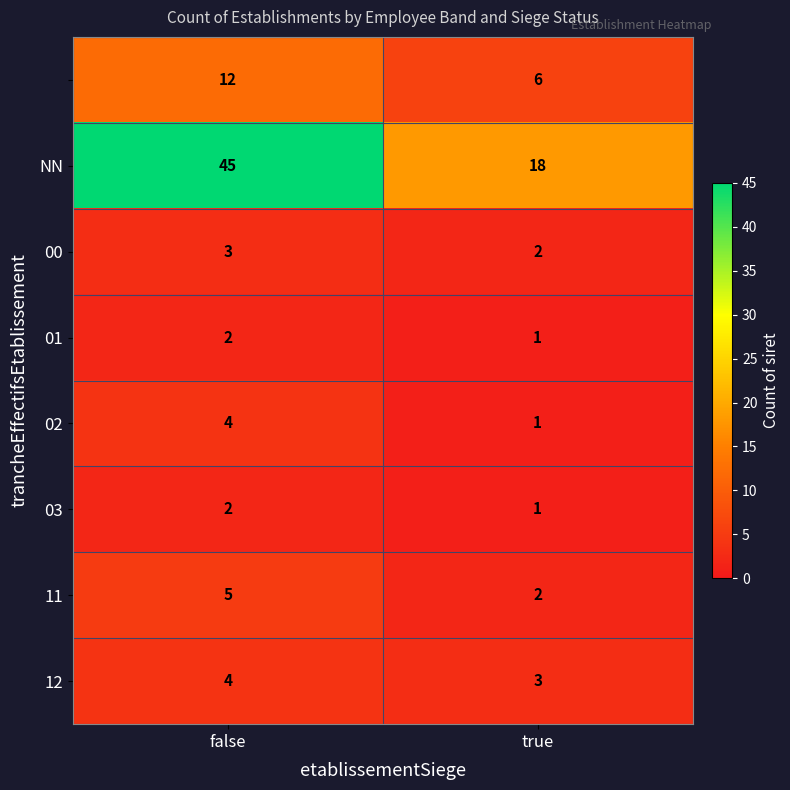

What is the maximum value shown in the chart?

45